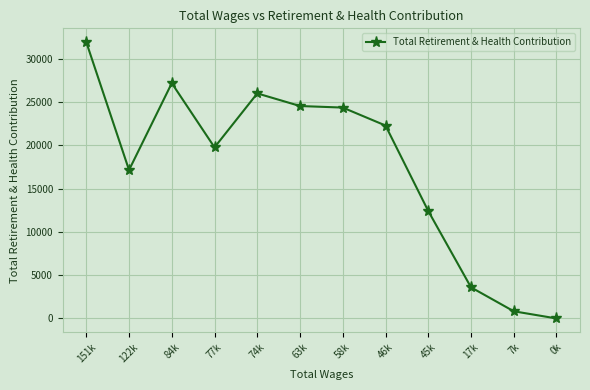

What is the difference between the maximum and minimum values?

31931